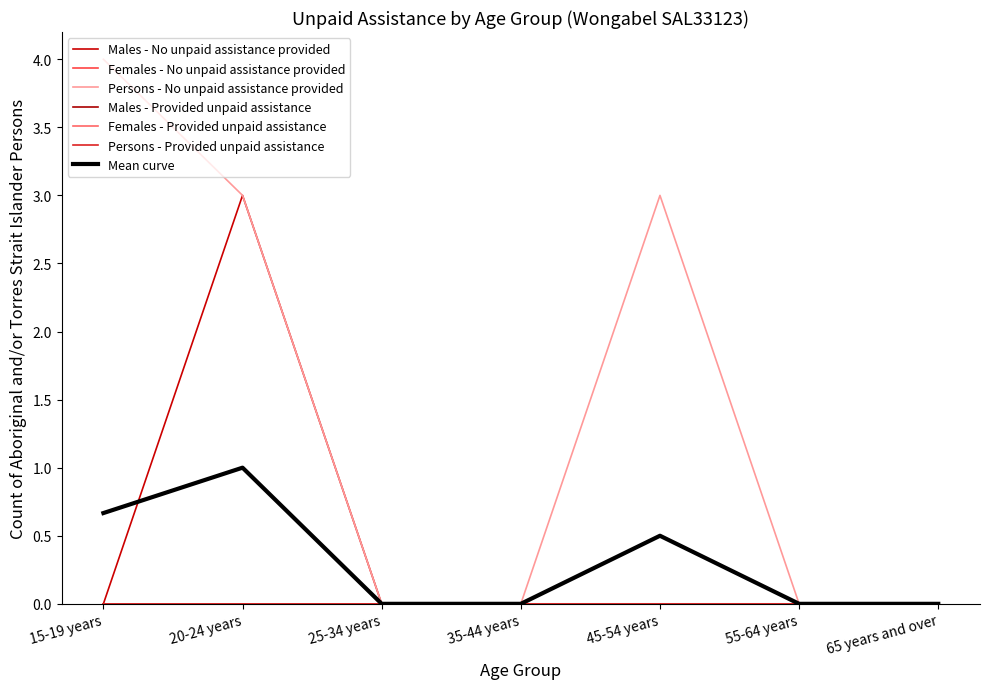

What is the total value across all series at 45-54 years?

3